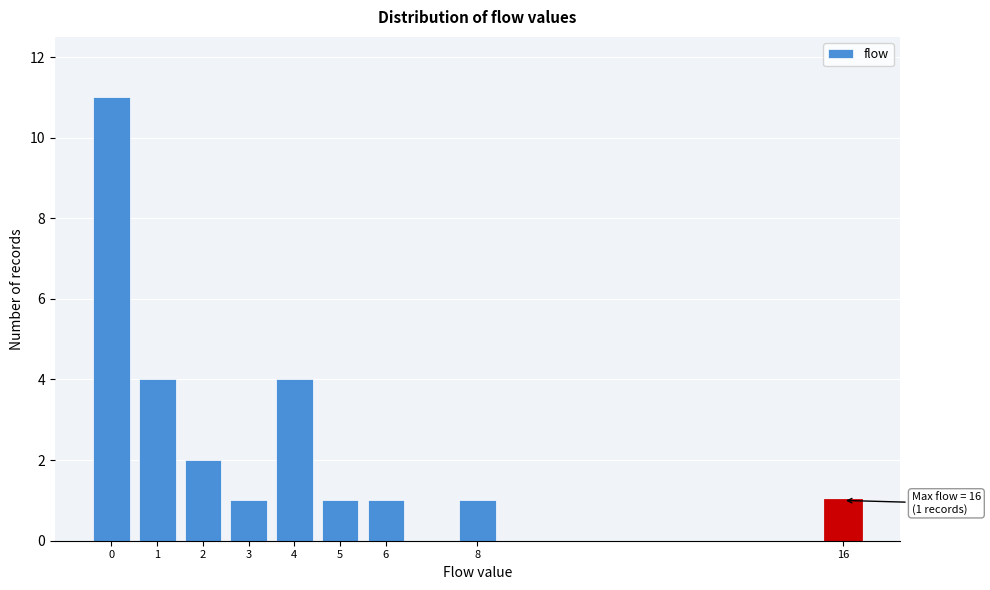

Reading left to right, list all the values displayed in this chart.

0=11	1=4	2=2	3=1	4=4	5=1	6=1	8=1	16=1